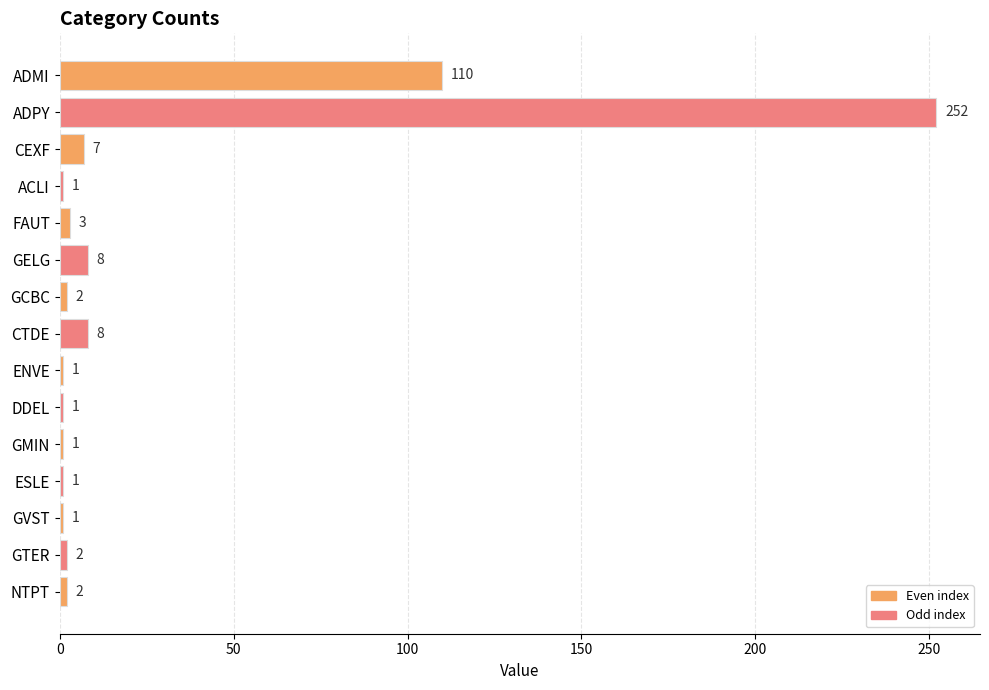

What is the label of the 2nd bar from the bottom?

GTER